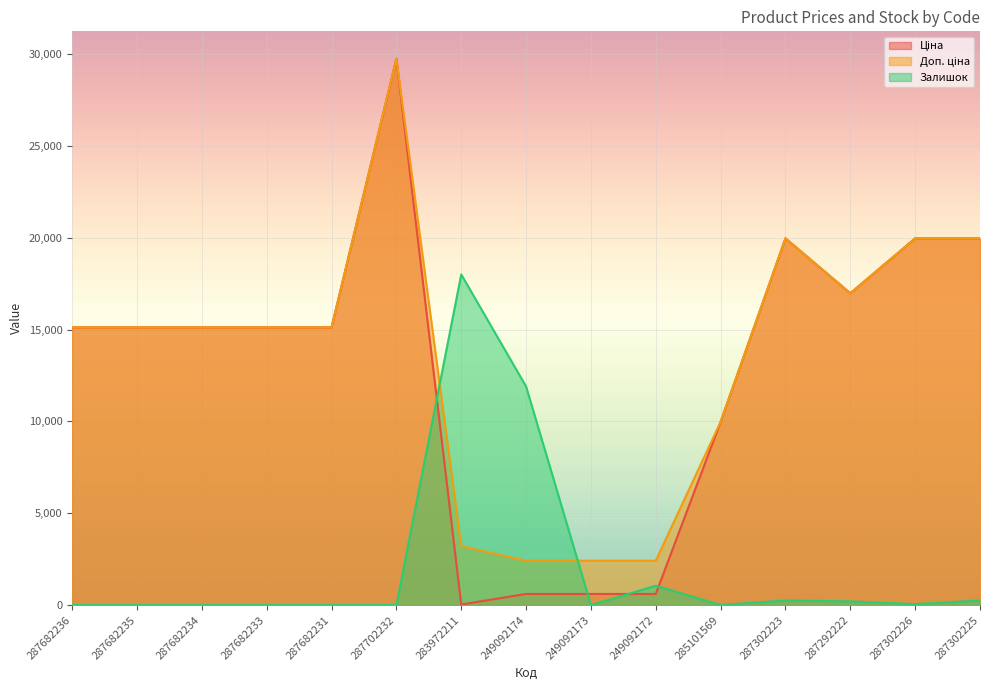

How many intersections are there between Доп. ціна and Залишок?

2